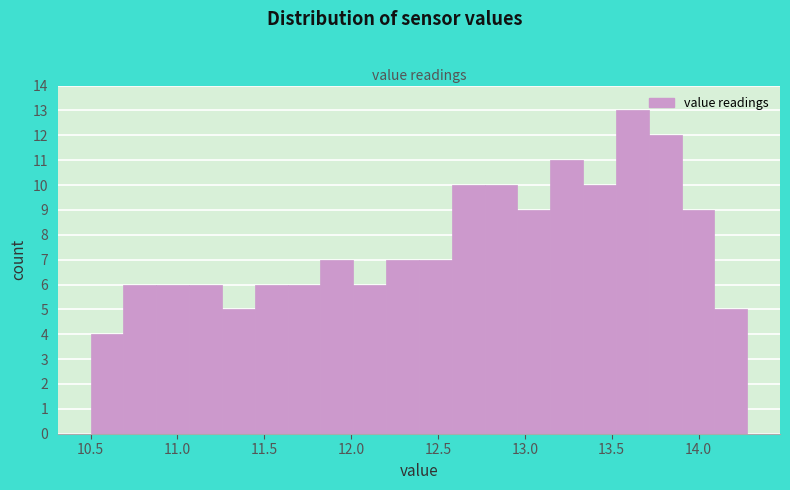

Around what value on the x-axis is the tallest bar? Give the approximate position of its centre, as read against the axis.

13.60